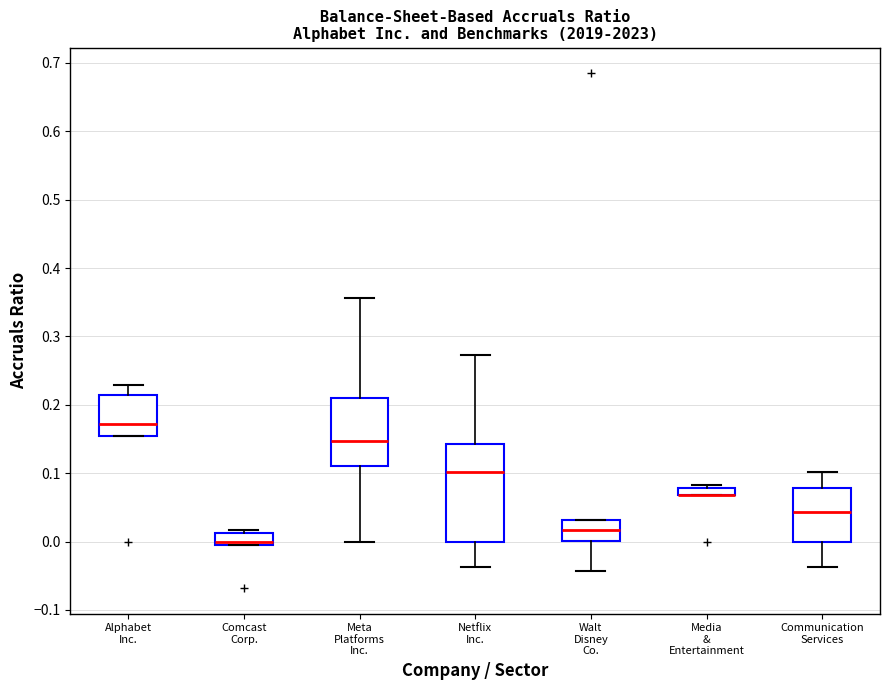

Where does the median line of the box for Alphabet Inc. sit on the y-axis? The values are not printed on the chart, so give them approximately, as read against the axis.

0.17